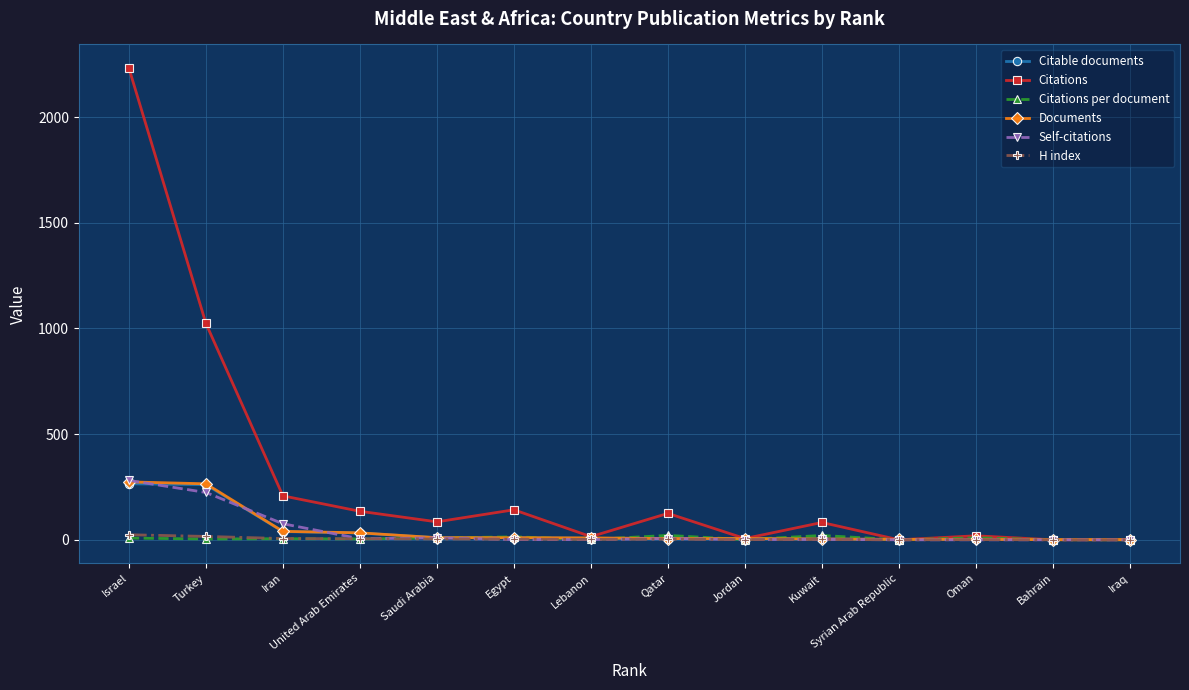

What is the label of the 11th point from the left?

Syrian Arab Republic